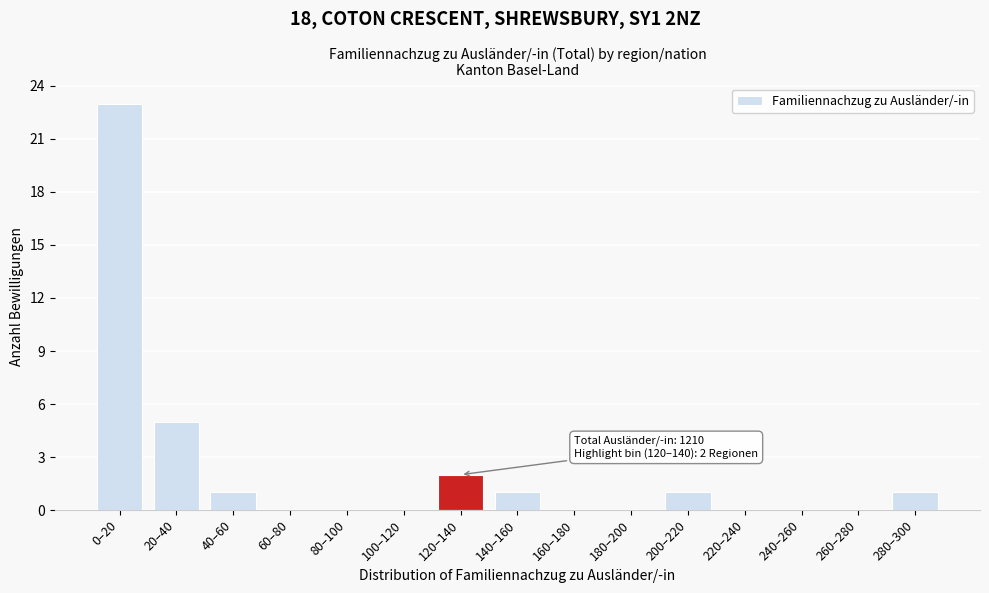

Reading left to right, transcribe all the data shown in this chart.

0–20=23	20–40=5	40–60=1	60–80=0	80–100=0	100–120=0	120–140=2	140–160=1	160–180=0	180–200=0	200–220=1	220–240=0	240–260=0	260–280=0	280–300=1